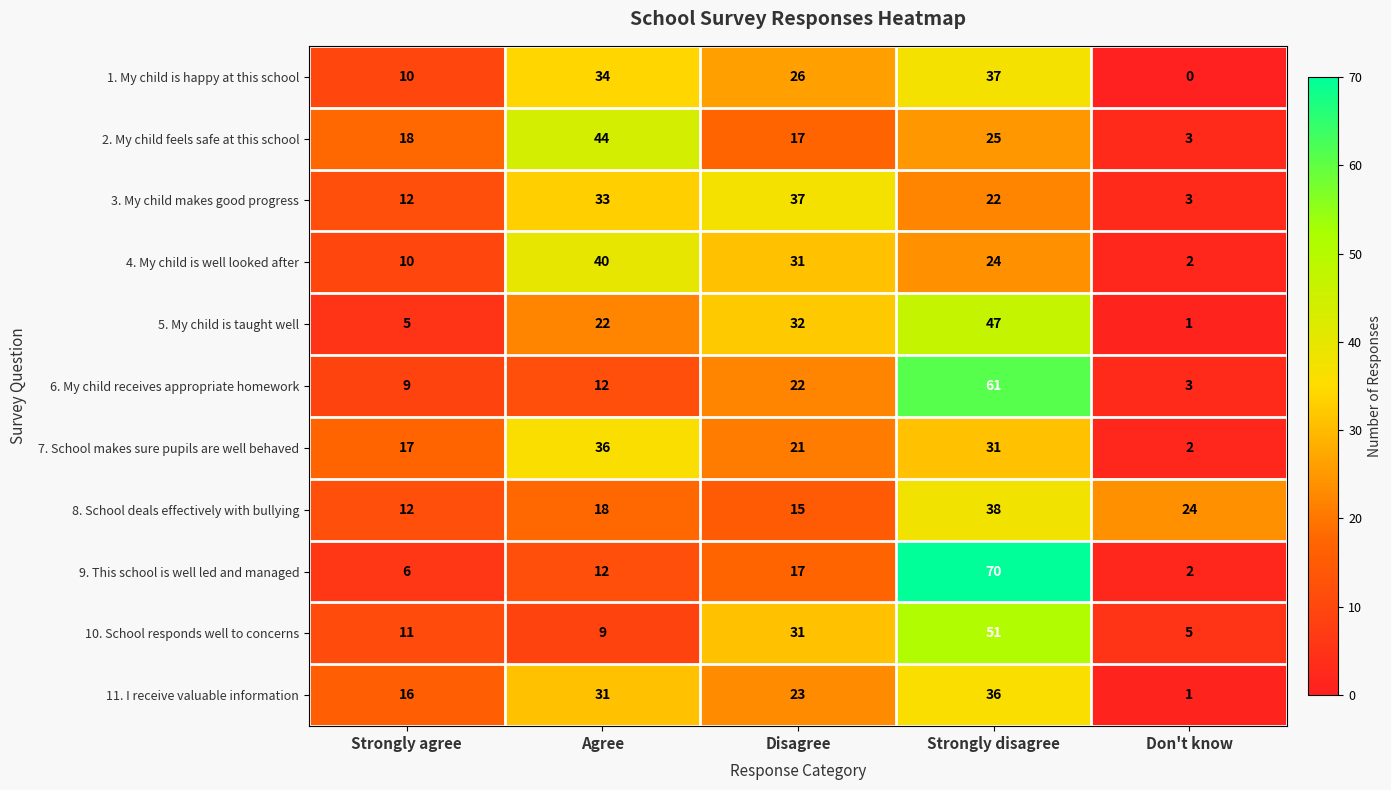

Which category has the lowest value across all series?

Don't know